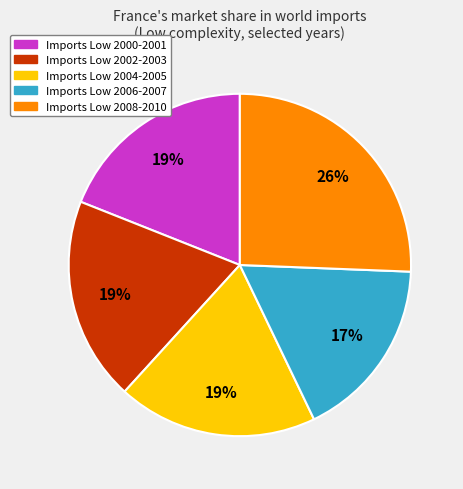

Does any single category account for the majority?

No